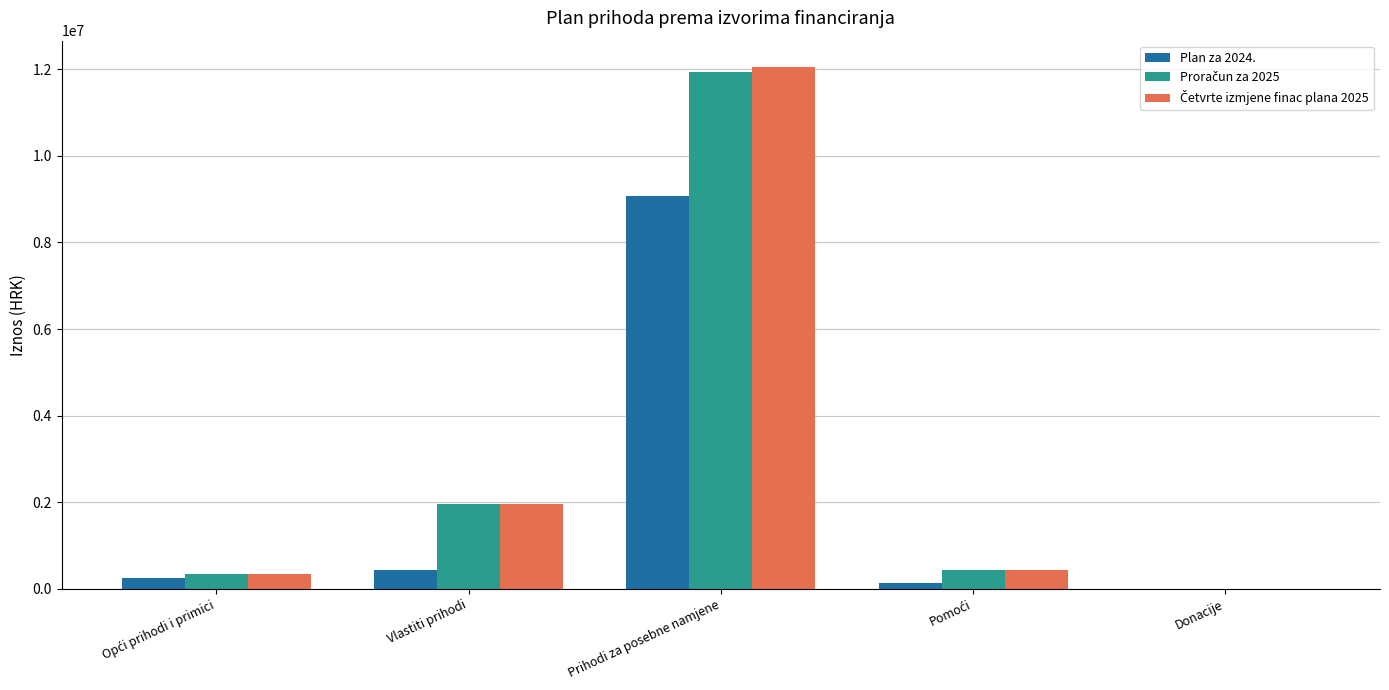

At which category is the sum across all series the highest?

Prihodi za posebne namjene